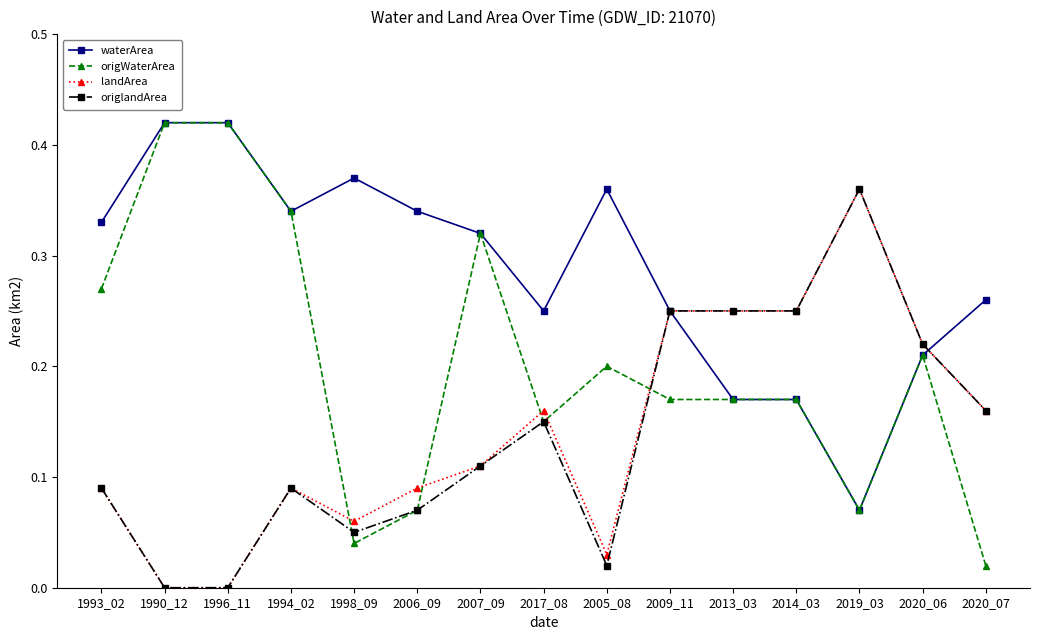

What is the label of the 2nd point from the right?

2020_06